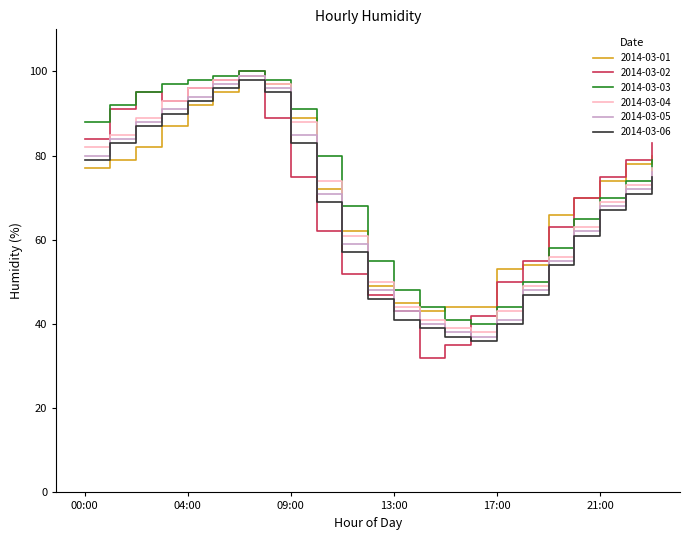

Does the chart have visible grid lines?

No